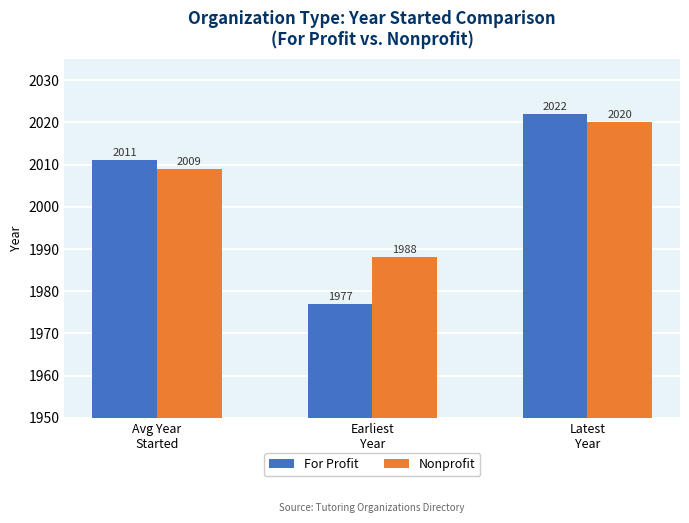

Rank the series at Avg Year
Started from highest to lowest value.

For Profit, Nonprofit